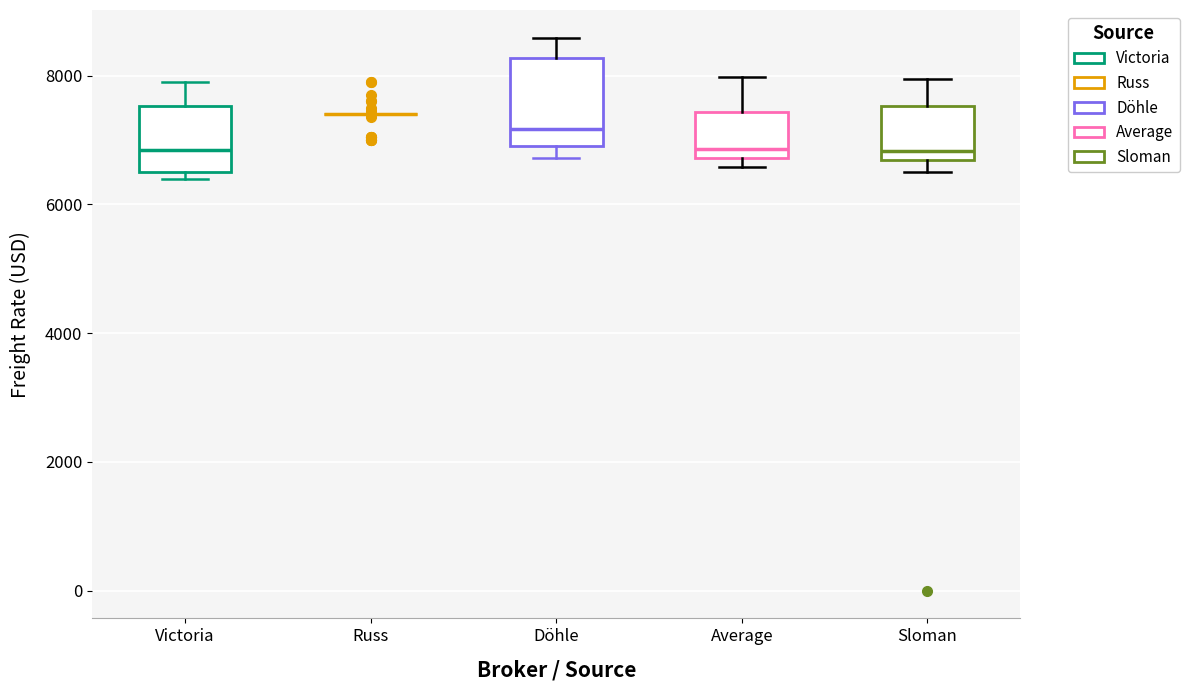

Reading left to right, read every box against the y-axis: the position of its median line, the range the box covers, and the ends of its whiskers. The values are not printed on the chart, so give them approximately, as read against the axis.

Victoria: median 6800, box 6600 to 7600, whiskers 6400 to 8000
Russ: box collapsed to a line at 7400, whiskers 7400 to 7400
Döhle: median 7200, box 7000 to 8200, whiskers 6800 to 8600
Average: median 6800 (just above the box's lower edge), box 6800 to 7400, whiskers 6600 to 8000
Sloman: median 6800, box 6600 to 7600, whiskers 6600 (just below the box's lower edge) to 8000